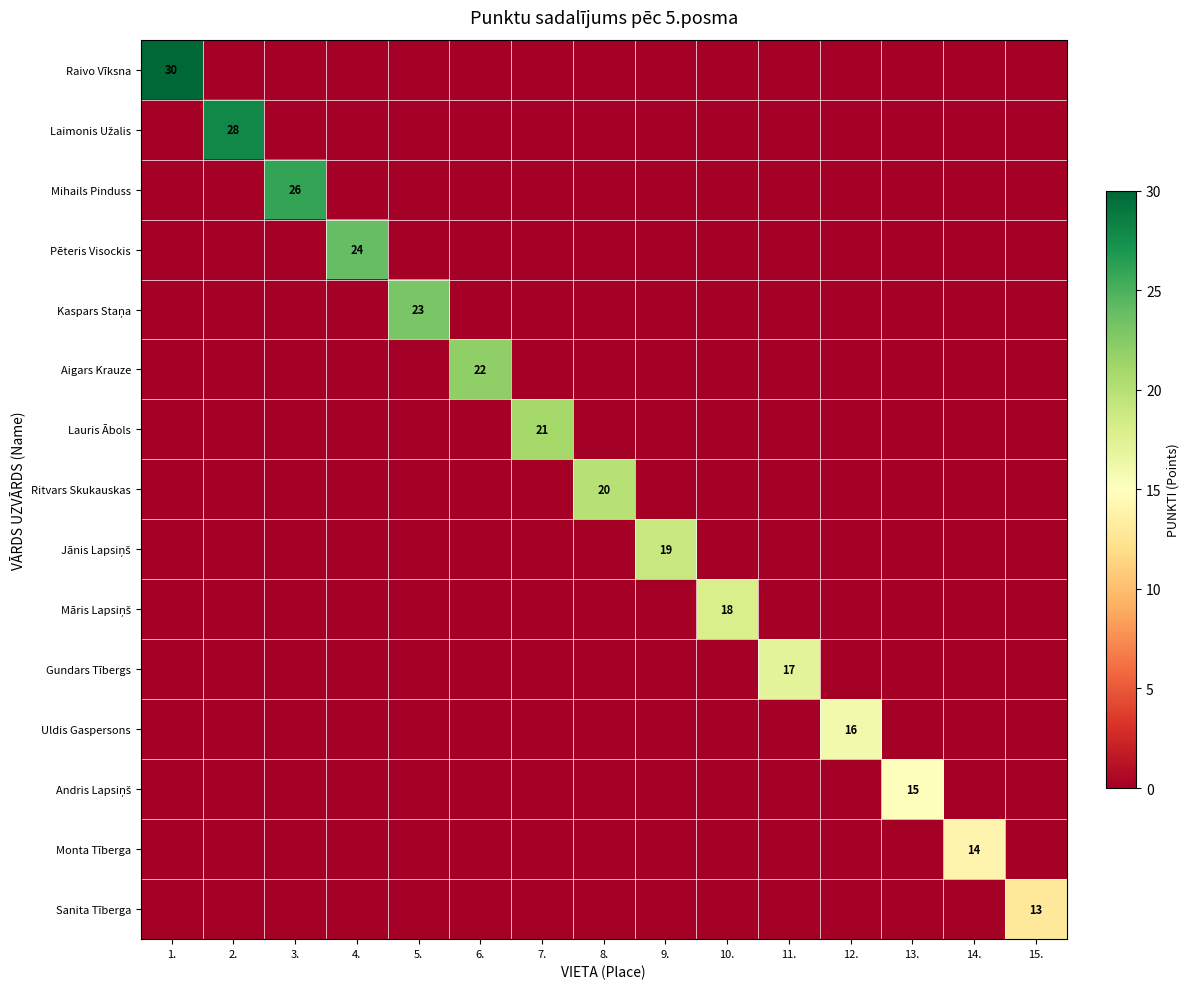

True or false: Aigars Krauze has a value of 22 at 6..

True